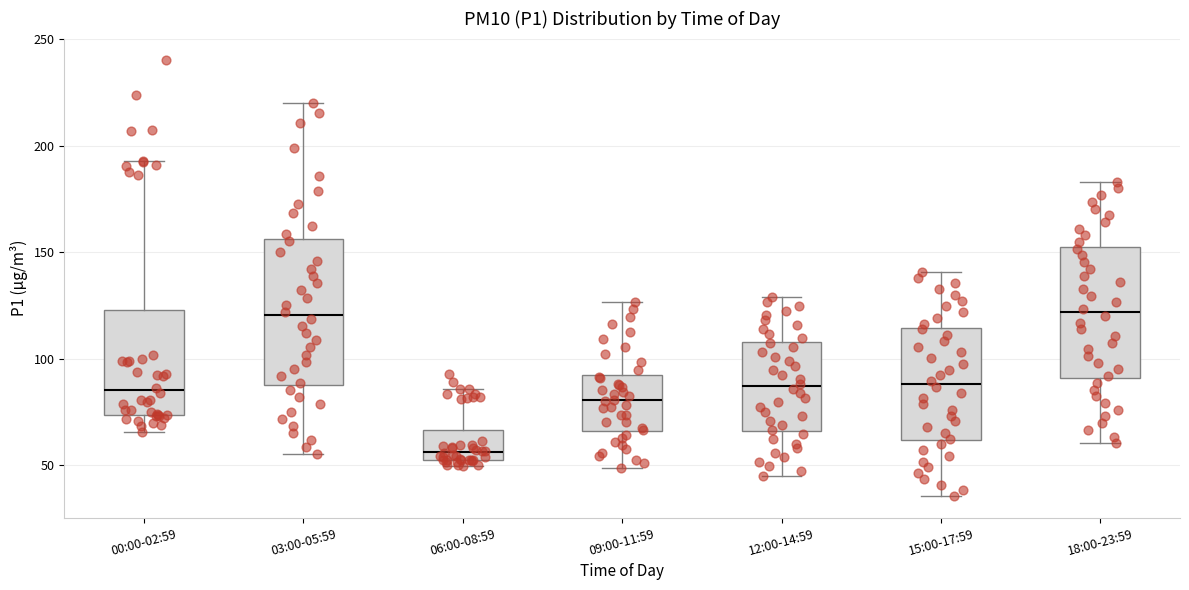

Reading left to right, transcribe this box plot: for each box, give where its median line is, the range the box spans, and where its two whiskers end, as read against the y-axis. The values are not printed on the chart, so give them approximately, as read against the axis.

00:00-02:59: median 85, box 75 to 125, whiskers 65 to 195
03:00-05:59: median 120, box 90 to 155, whiskers 55 to 220
06:00-08:59: median 55, box 50 to 65, whiskers 50 (just below the box's lower edge) to 85
09:00-11:59: median 80, box 65 to 90, whiskers 50 to 125
12:00-14:59: median 85, box 65 to 110, whiskers 45 to 130
15:00-17:59: median 90, box 60 to 115, whiskers 35 to 140
18:00-23:59: median 120, box 90 to 150, whiskers 60 to 185